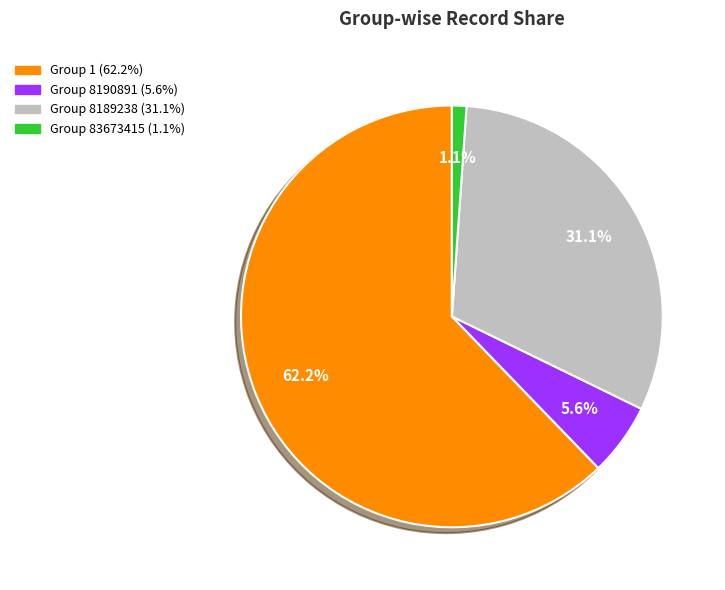

To the nearest percent, what is the combined percentage of Group 1 and Group 83673415?

63%